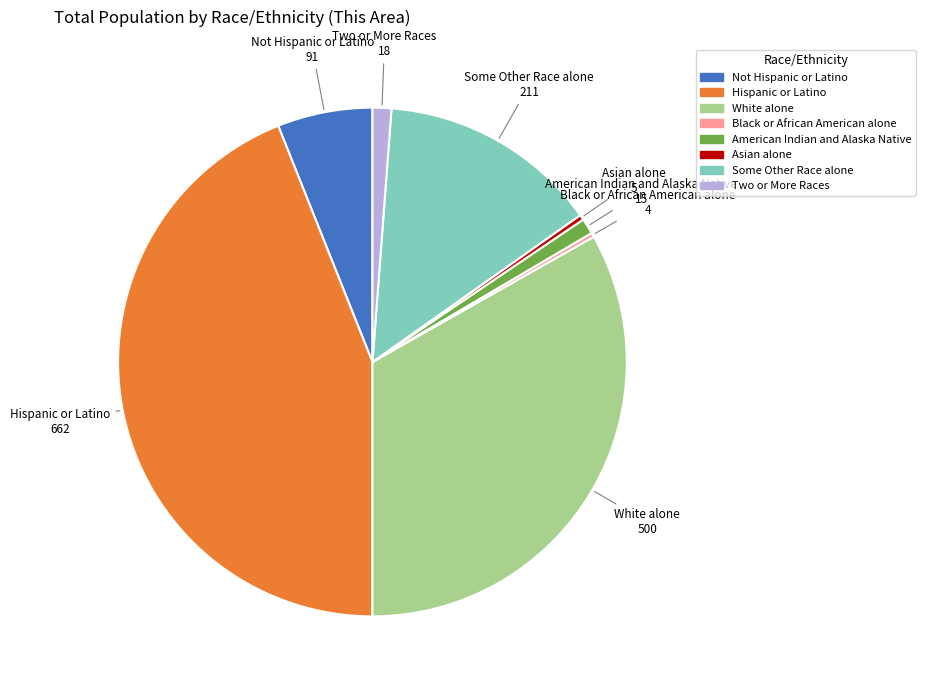

Which category has the biggest portion of the pie?

Hispanic or Latino